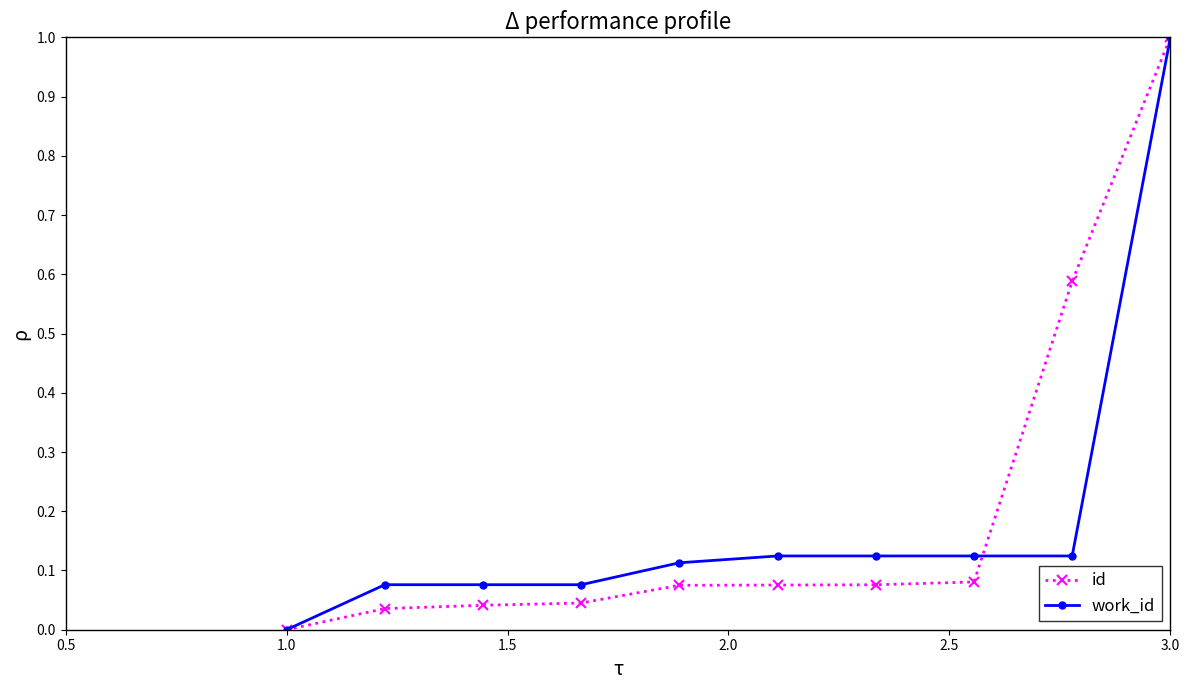

What is the highest value of the id series?

1.0